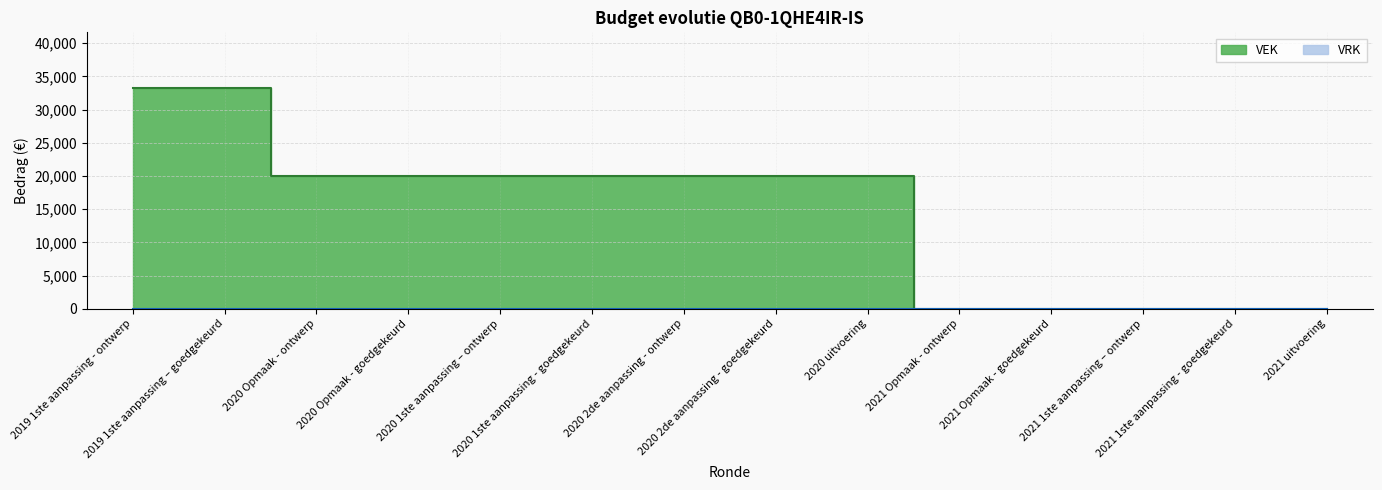

Rank the categories by value from highest to lowest.

2019 1ste aanpassing - ontwerp, 2019 1ste aanpassing – goedgekeurd, 2020 Opmaak - ontwerp, 2020 Opmaak - goedgekeurd, 2020 1ste aanpassing – ontwerp, 2020 1ste aanpassing - goedgekeurd, 2020 2de aanpassing - ontwerp, 2020 2de aanpassing - goedgekeurd, 2020 uitvoering, 2021 Opmaak - ontwerp, 2021 Opmaak - goedgekeurd, 2021 1ste aanpassing – ontwerp, 2021 1ste aanpassing - goedgekeurd, 2021 uitvoering